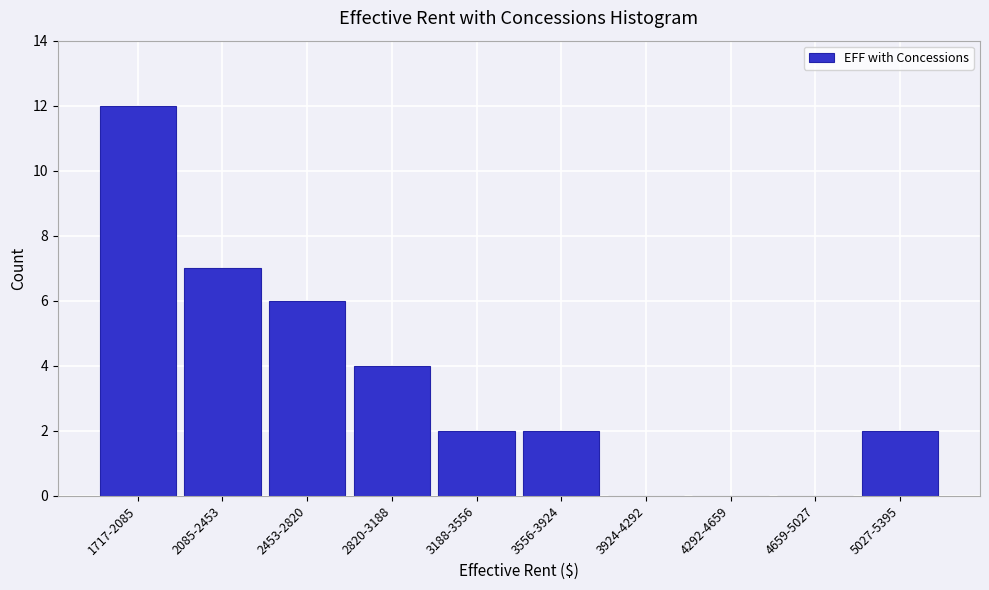

Reading left to right, what are all the values shown in this chart?

1717-2085=12	2085-2453=7	2453-2820=6	2820-3188=4	3188-3556=2	3556-3924=2	3924-4292=0	4292-4659=0	4659-5027=0	5027-5395=2